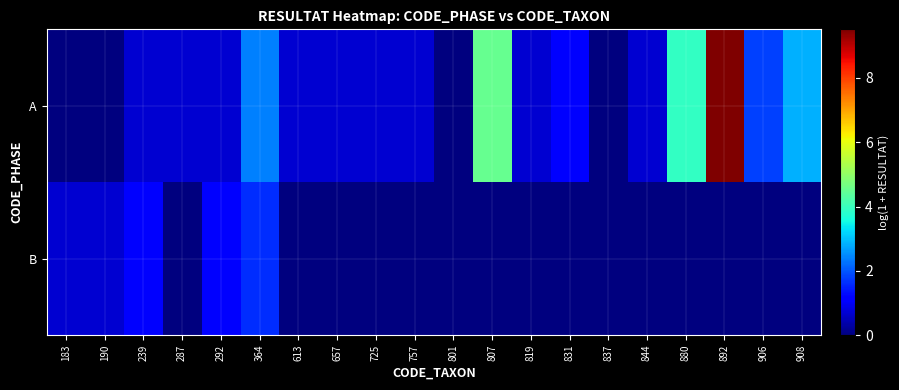

Which series changed the most between 183 and 801?

B